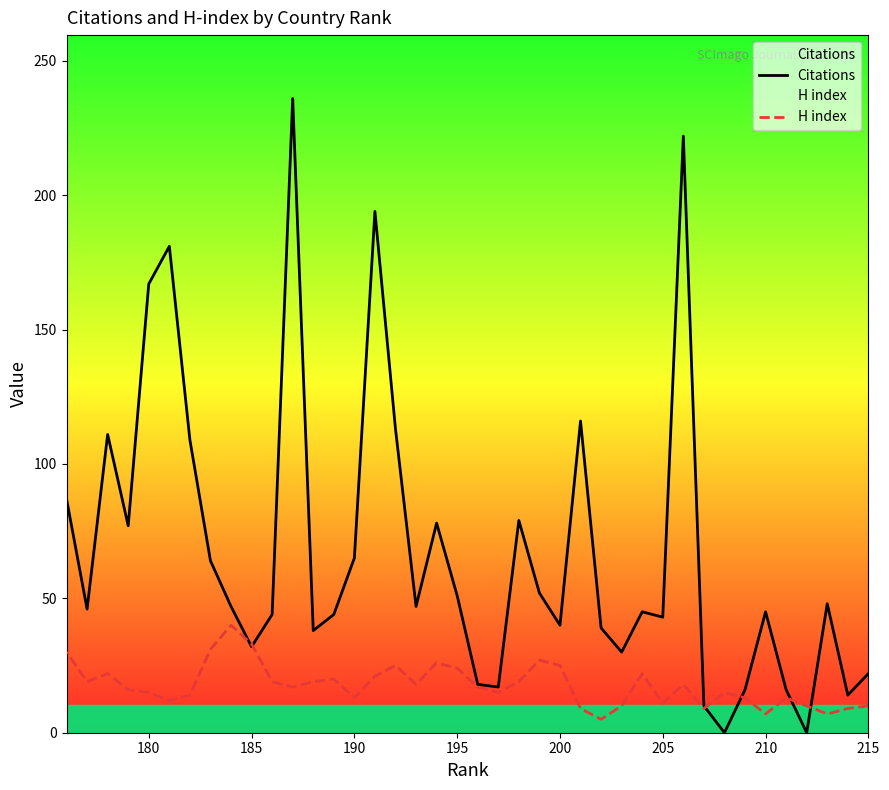

Which series has the widest spread of values?

Citations